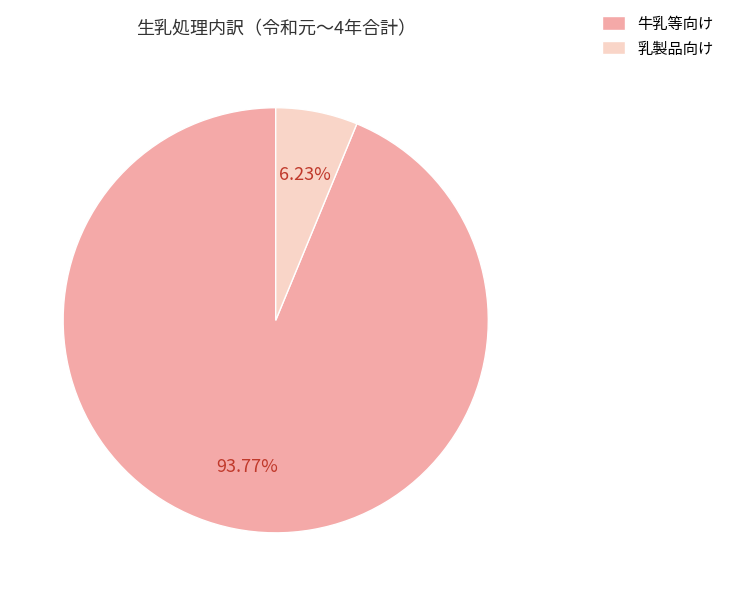

Is 牛乳等向け the majority of the pie?

Yes